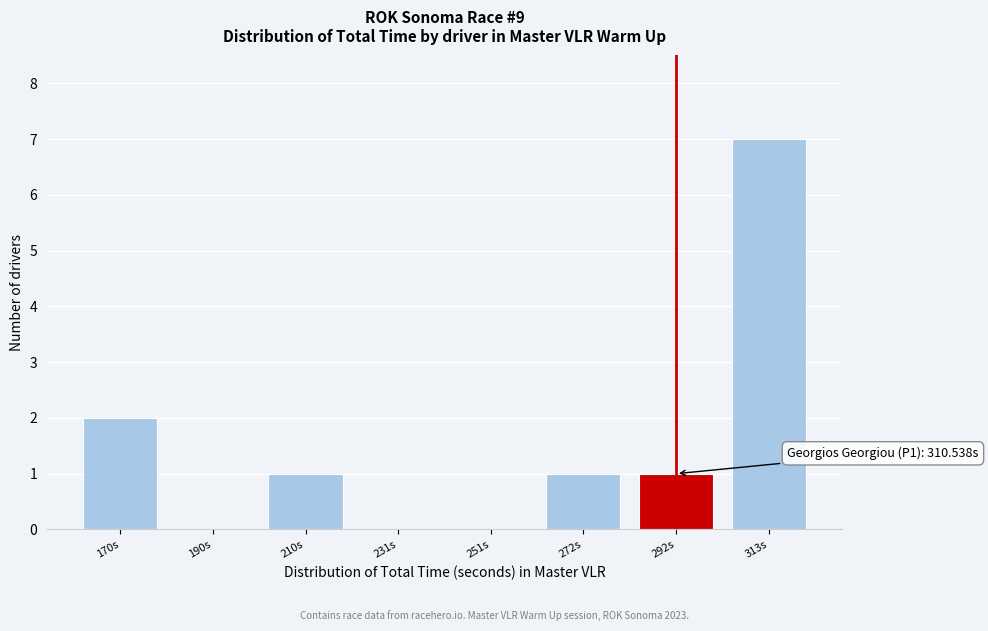

Reading right to left, list all the values displayed in this chart.

313s=7	292s=1	272s=1	251s=0	231s=0	210s=1	190s=0	170s=2